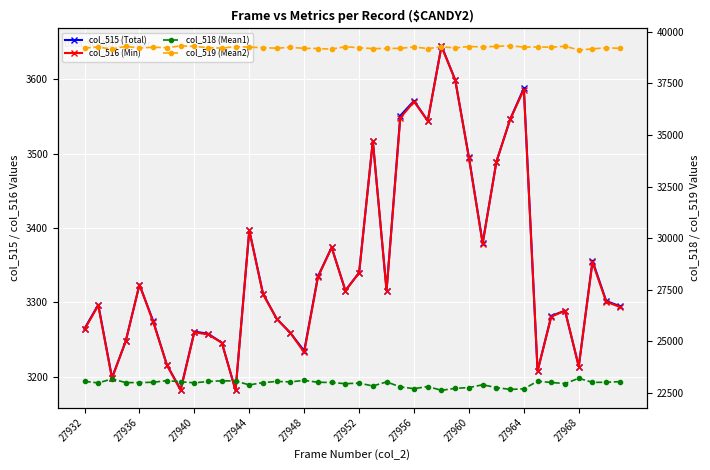

What is the highest value of the col_516 (Min) series?

3644